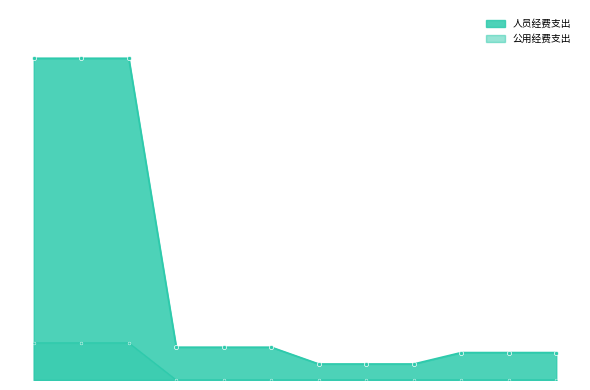

List the labels in order of 公用经费支出 value, largest first.

一般公共服务支出, 财政事务, 行政运行, 社会保障和就业支出, 行政事业单位养老支出, 机关事业单位基本养老保险缴费支出, 卫生健康支出, 行政事业单位医疗, 行政单位医疗, 住房保障支出, 住房改革支出, 住房公积金